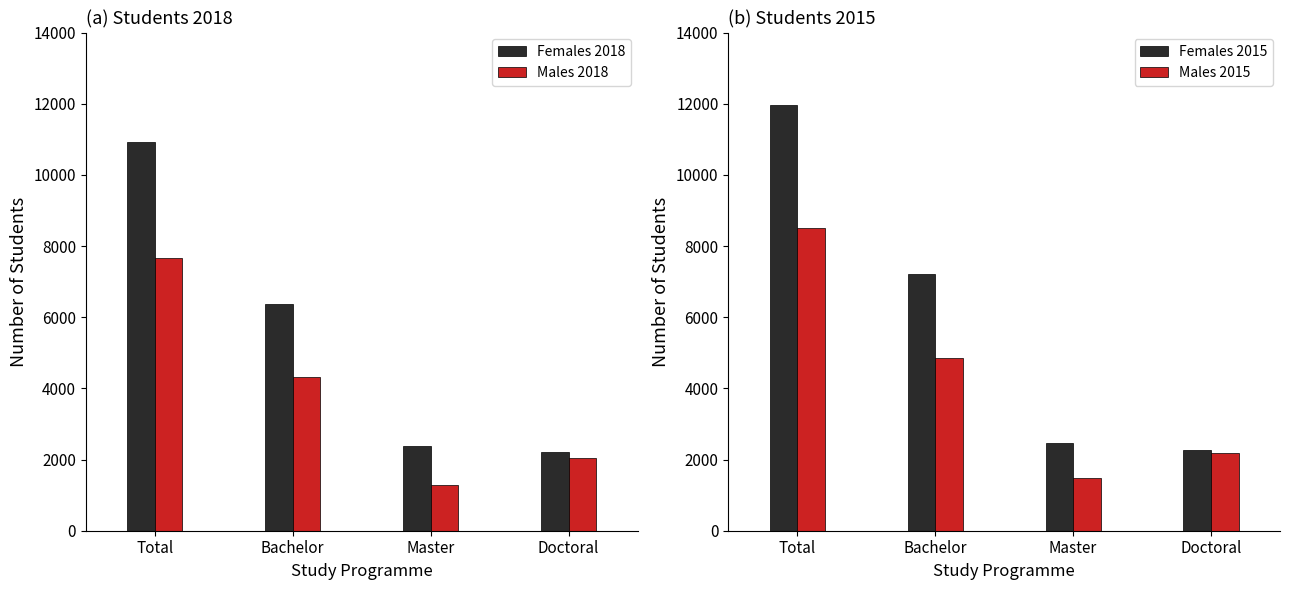

What is the greatest value displayed?

11956